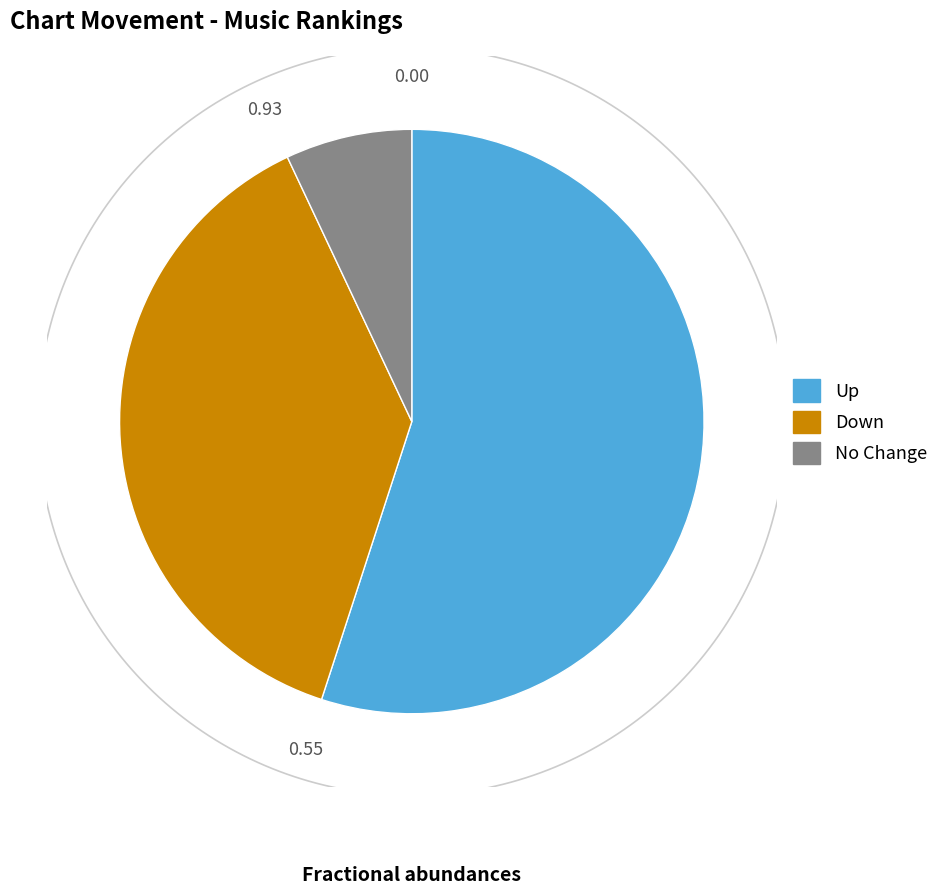

To the nearest percent, what is the difference between the up and - slice percentages?

48%